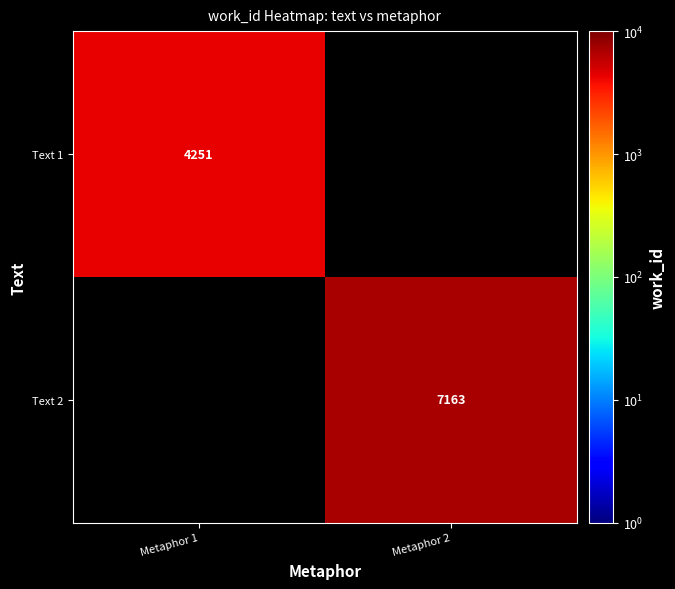

True or false: Text 2 has a value of 7163 at Metaphor 2.

True